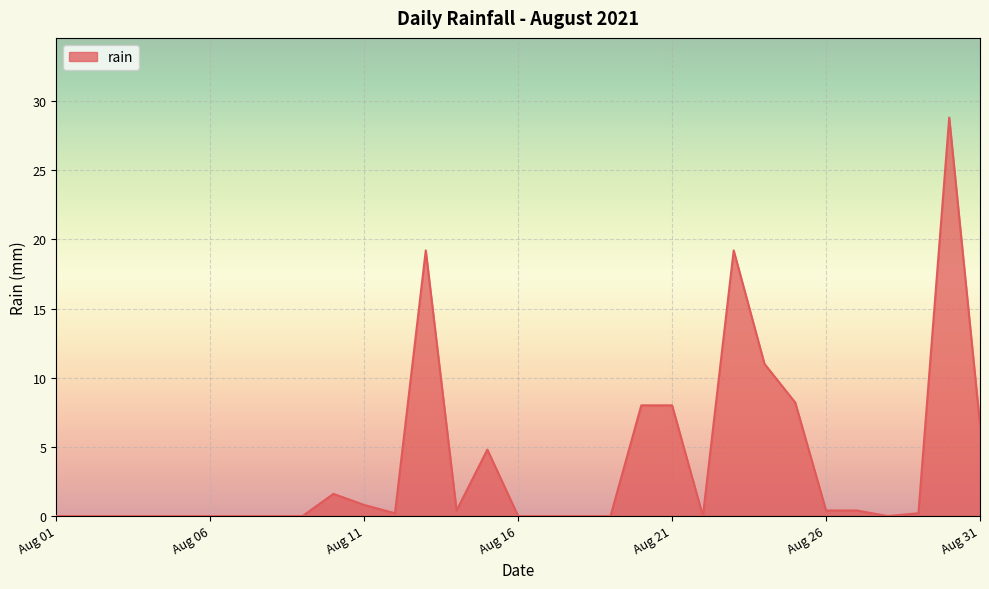

What is the greatest value displayed?

28.8